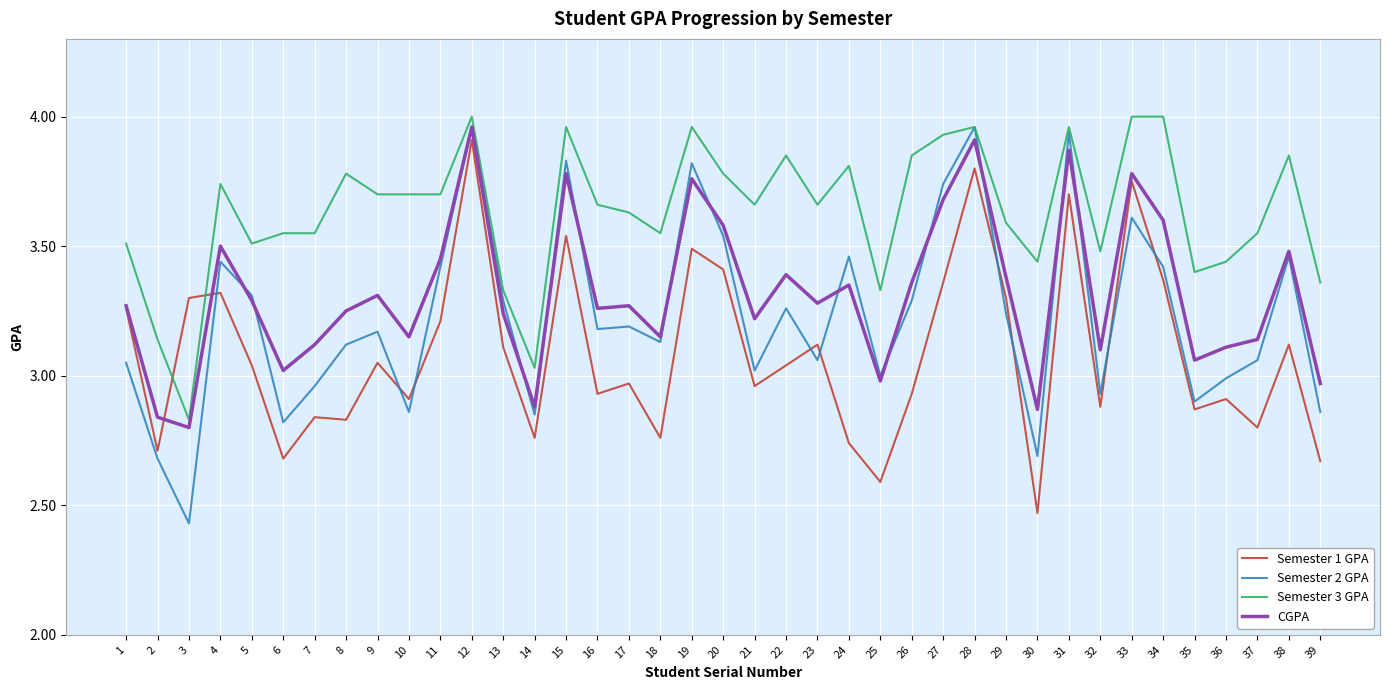

What is the sum of all Semester 3 GPA values?

141.7